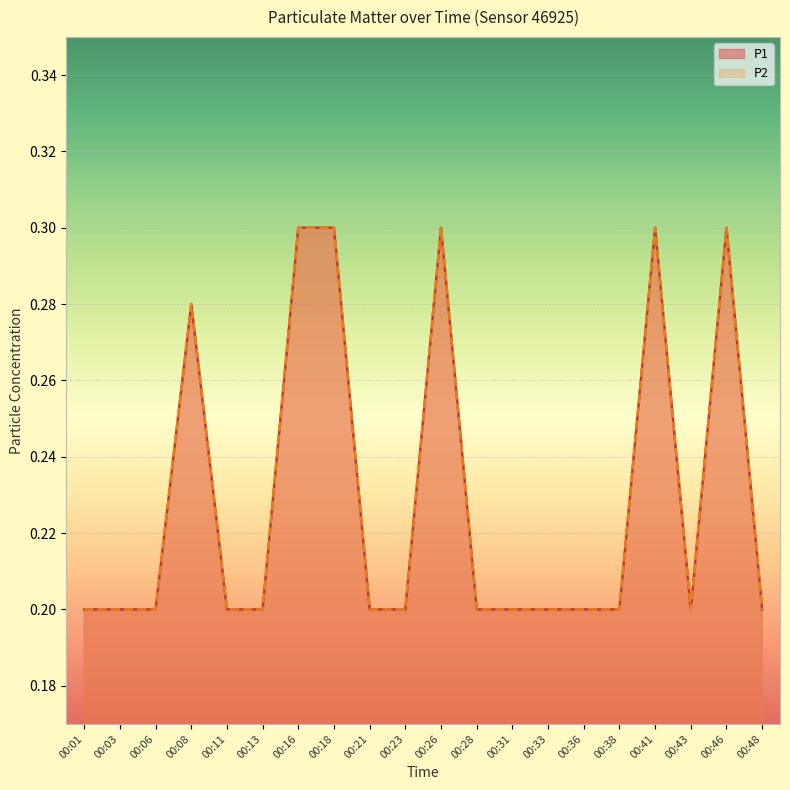

At which category does P1 reach its first local valley?

00:43